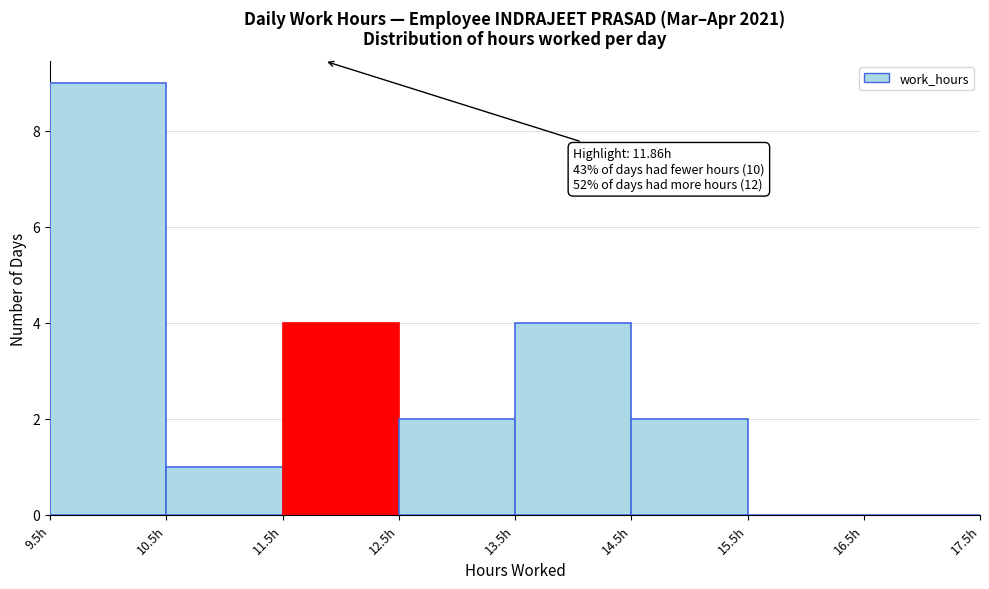

Which range on the x-axis has the tallest bar?

9.5 to 10.5